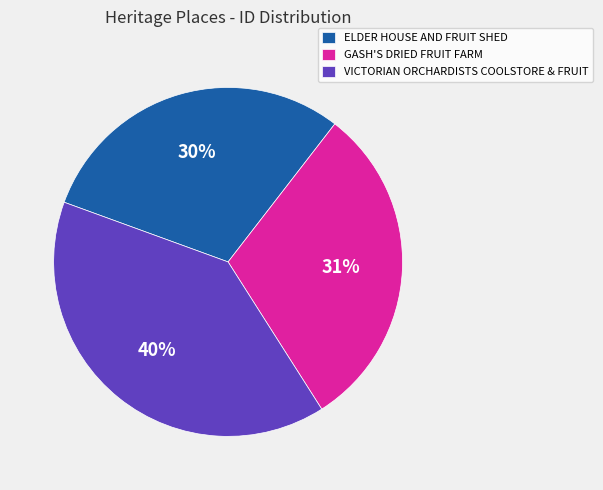

The GASH'S DRIED FRUIT FARM slice represents 23% of the pie. True or false?

False